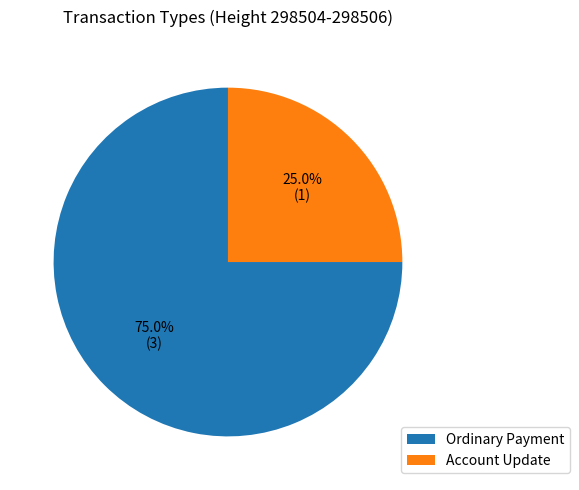

To the nearest percent, what percentage of the pie is Account Update?

25%